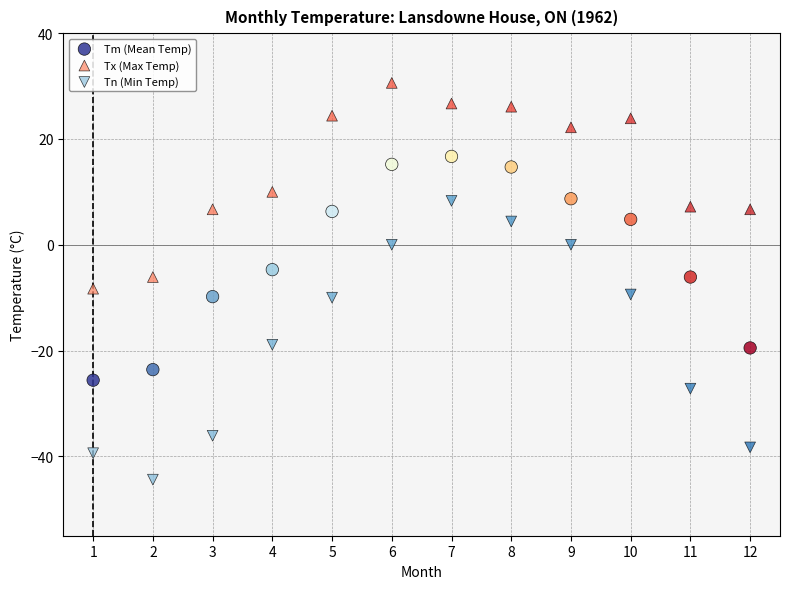

Across all data points, what is the range of Y values (max minus min)?

75.0